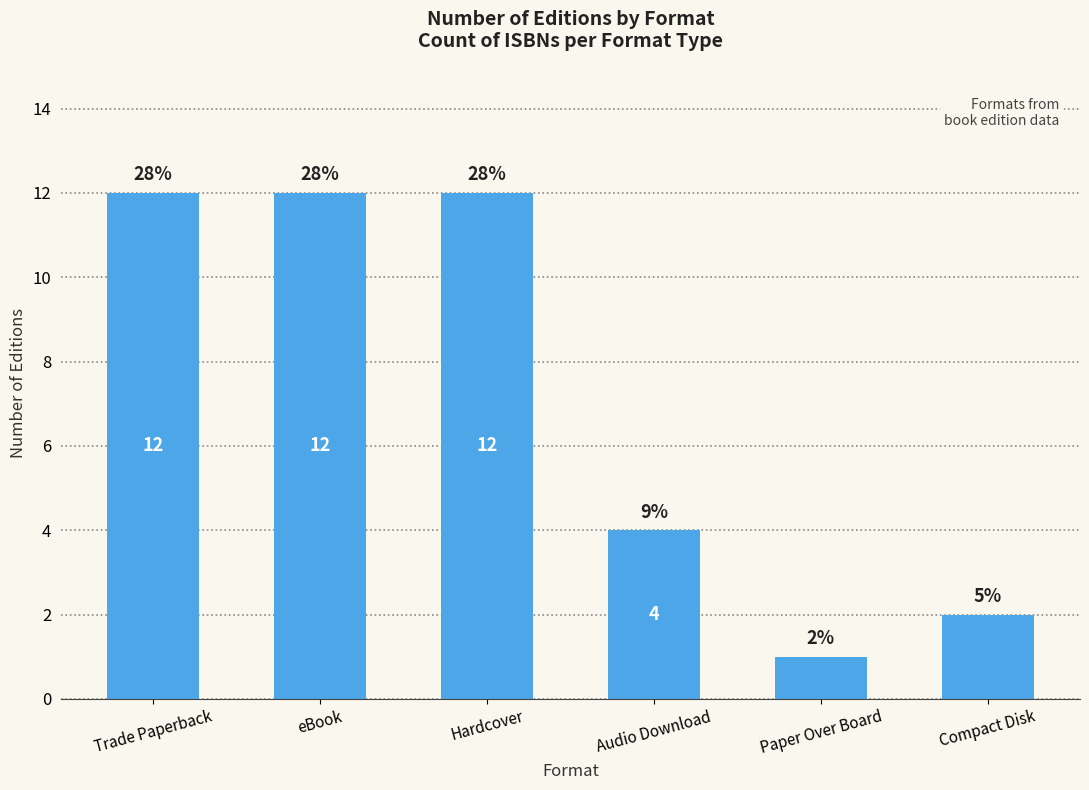

Reading right to left, extract all data points from this chart.

2	1	4	12	12	12